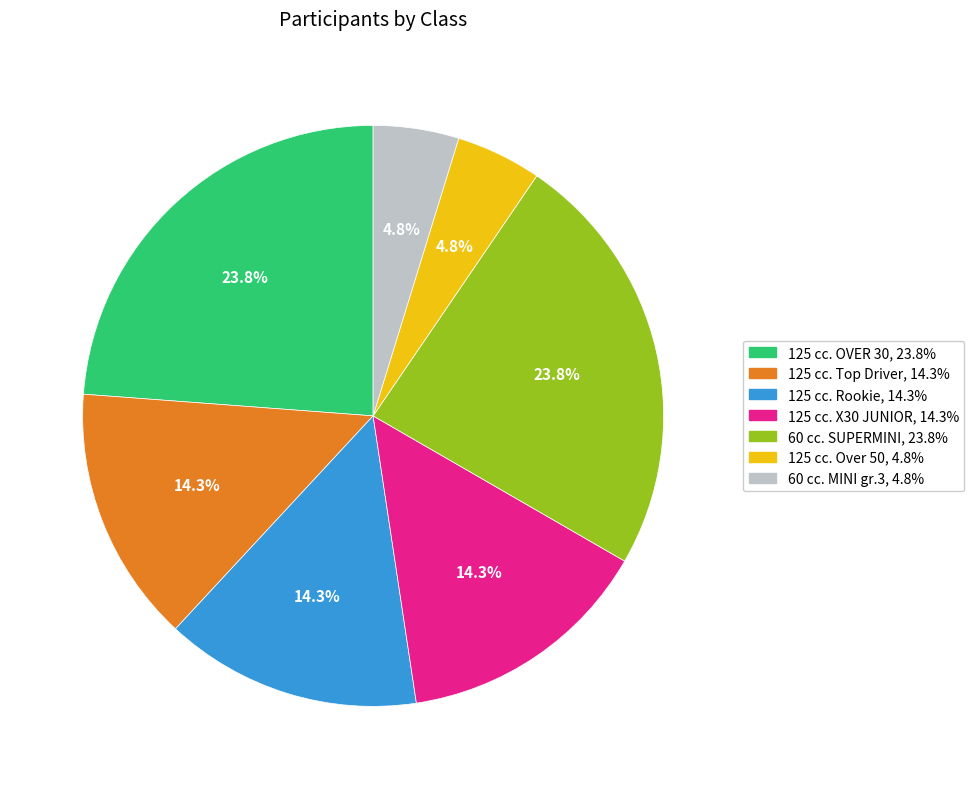

Approximately how many times larger is the value at 60 cc. SUPERMINI compared to 125 cc. X30 JUNIOR?

1.7